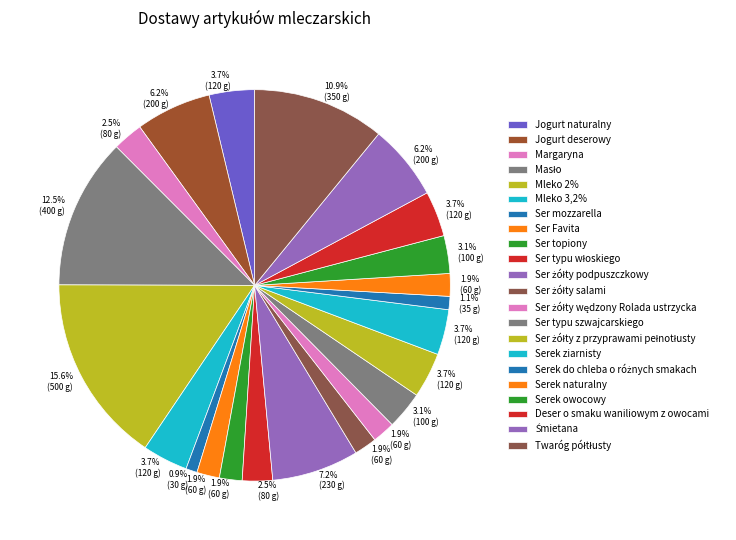

How many slices are in this pie chart?

22